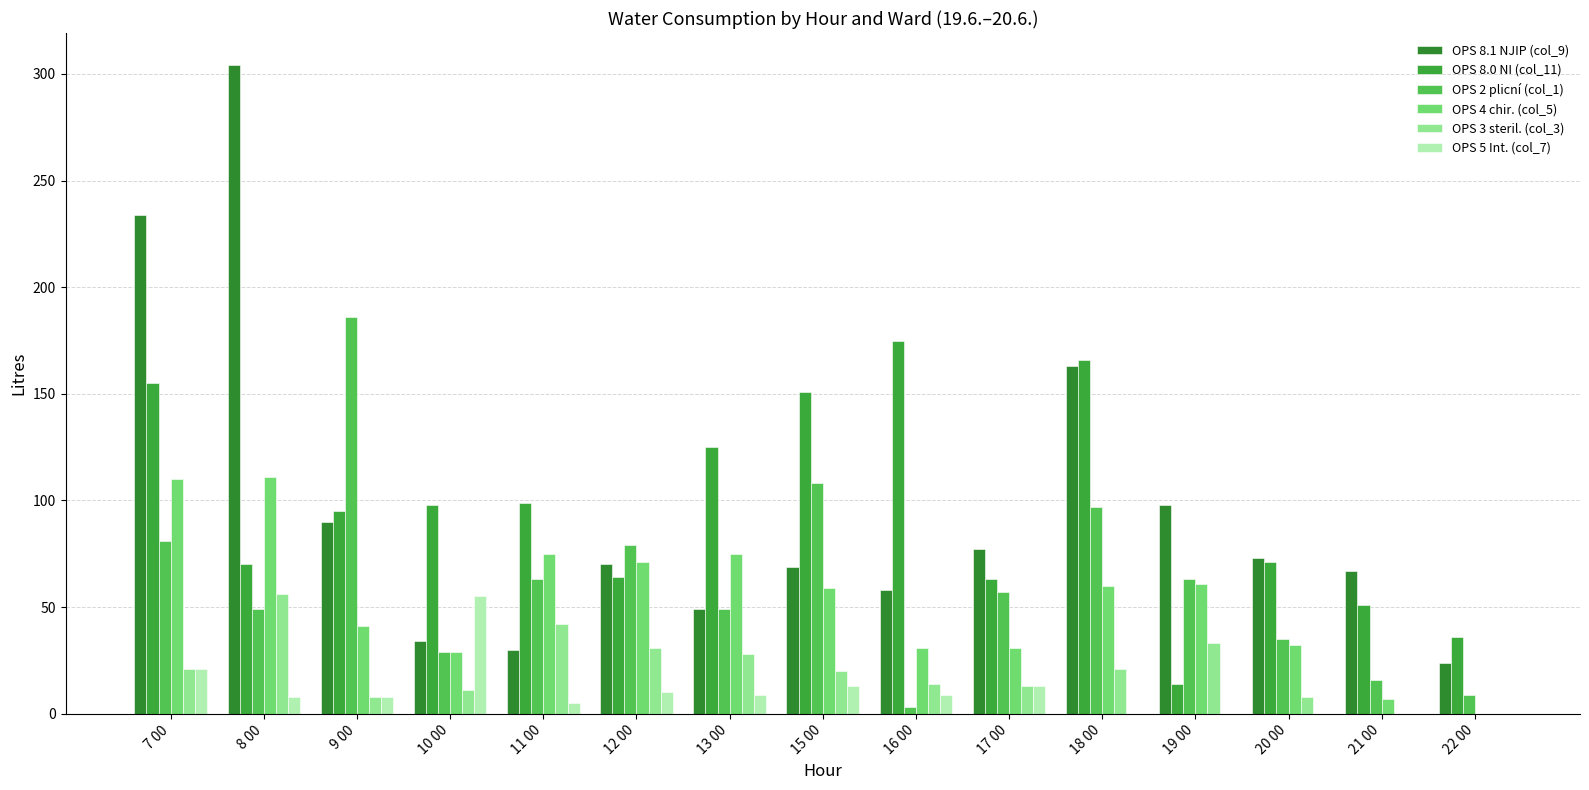

Is it true that OPS 4 chir. (col_5) equals 46 at 17 00?

False